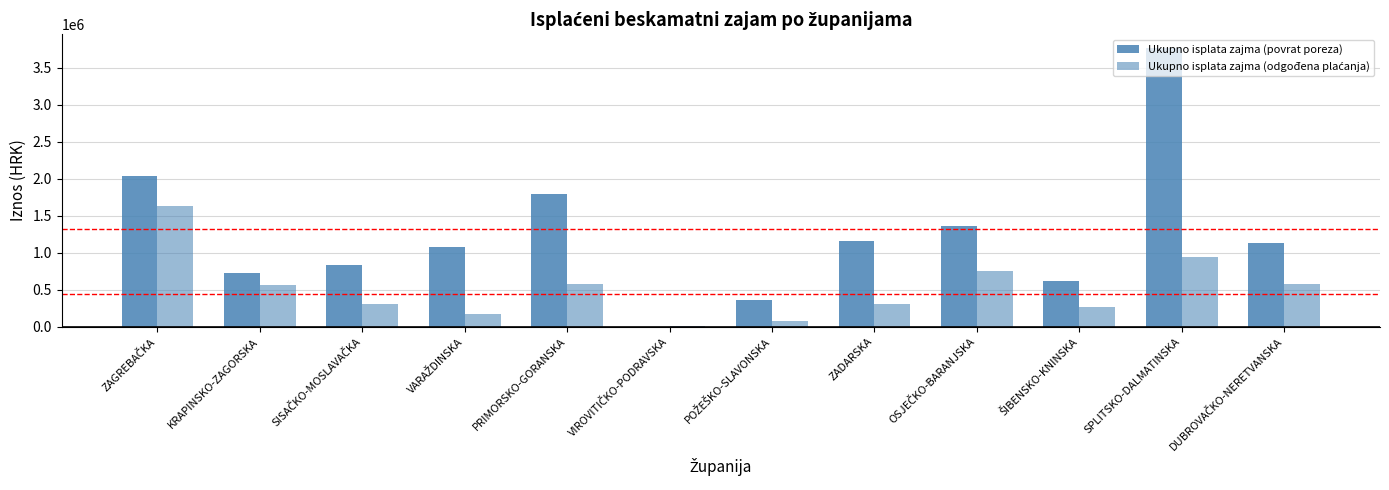

Between VIROVITIČKO-PODRAVSKA and ZADARSKA, which is larger?

ZADARSKA